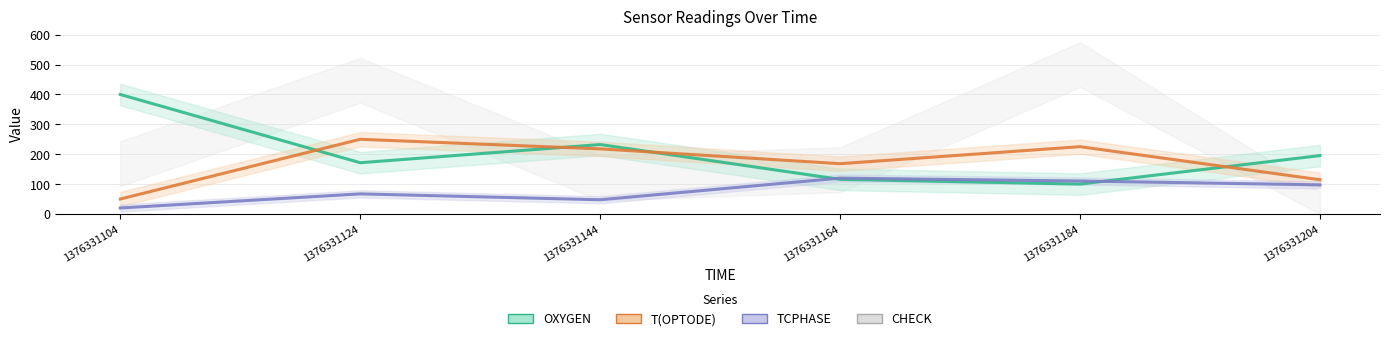

The value of OXYGEN at 1376331124 is 59.8. True or false?

False